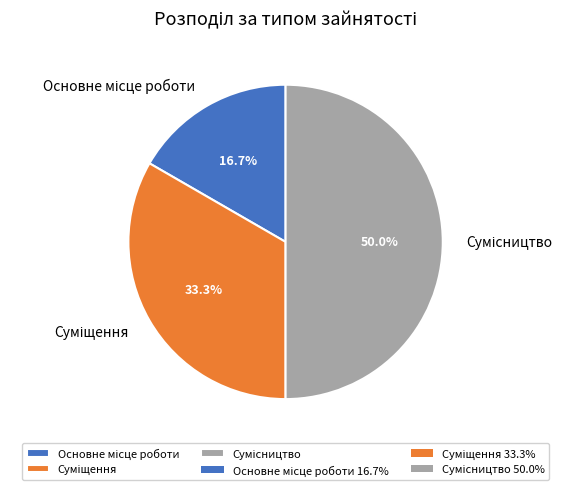

How many segments does this pie chart have?

3